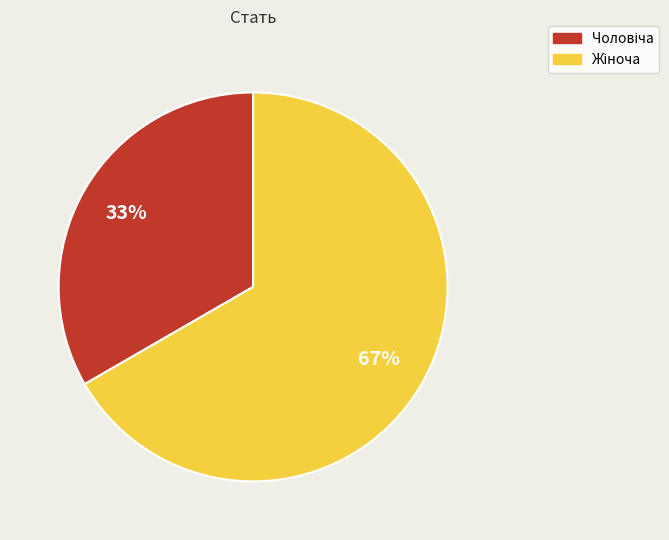

Is there any slice that represents more than half of the pie?

Yes